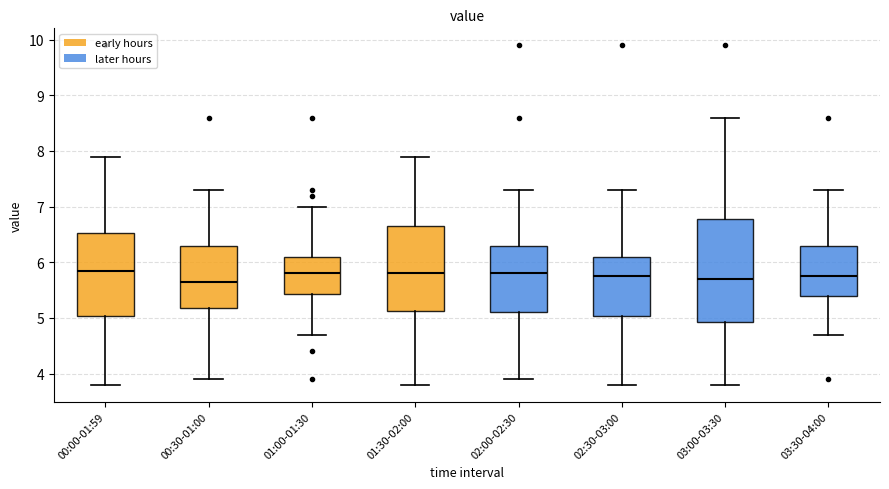

Where is the upper edge of the box for 03:30-04:00 on the y-axis? The values are not printed on the chart, so give them approximately, as read against the axis.

6.3